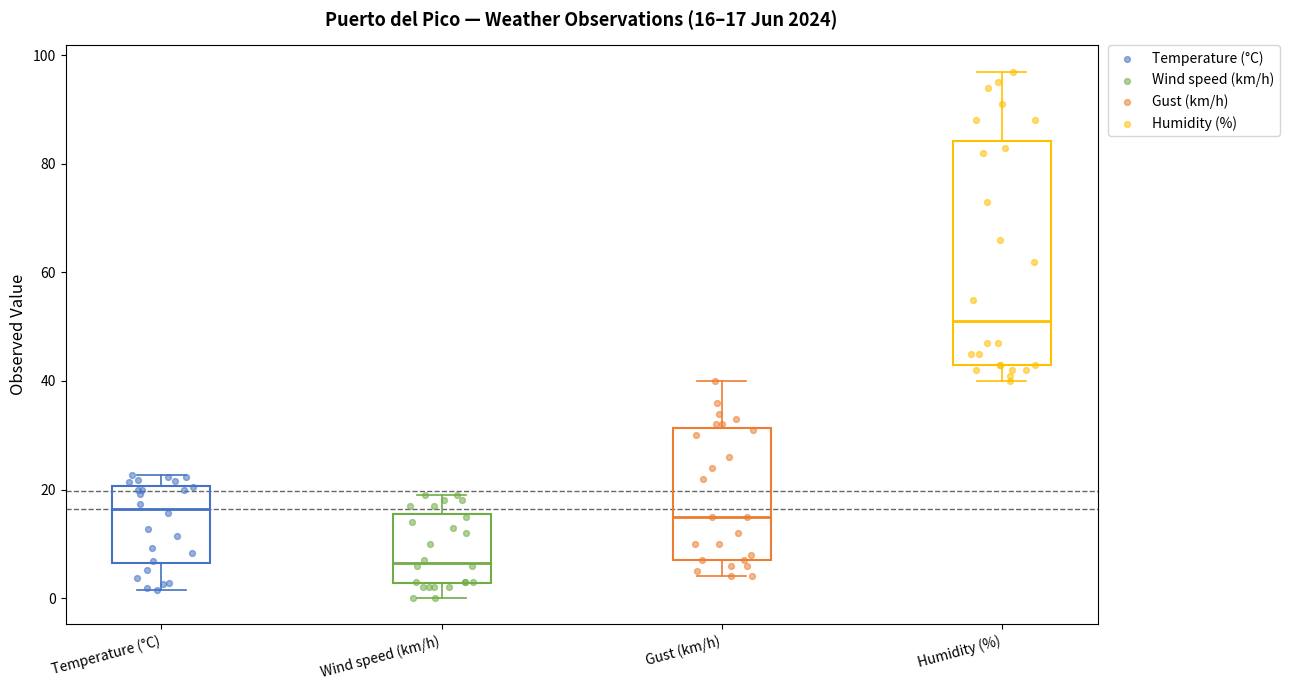

Comparing the boxes themselves (not the whiskers), which one is the tallest?

Humidity (%)